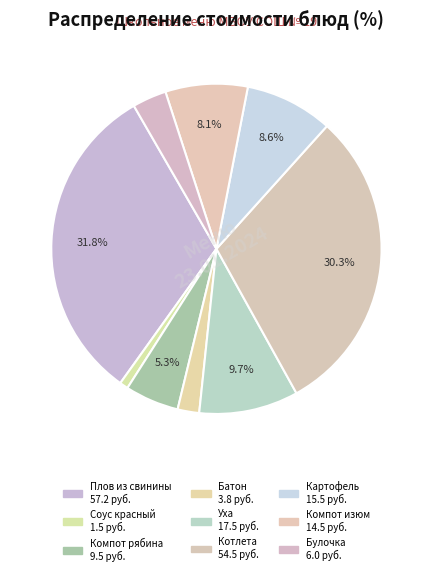

Count the number of slices in the pie.

9